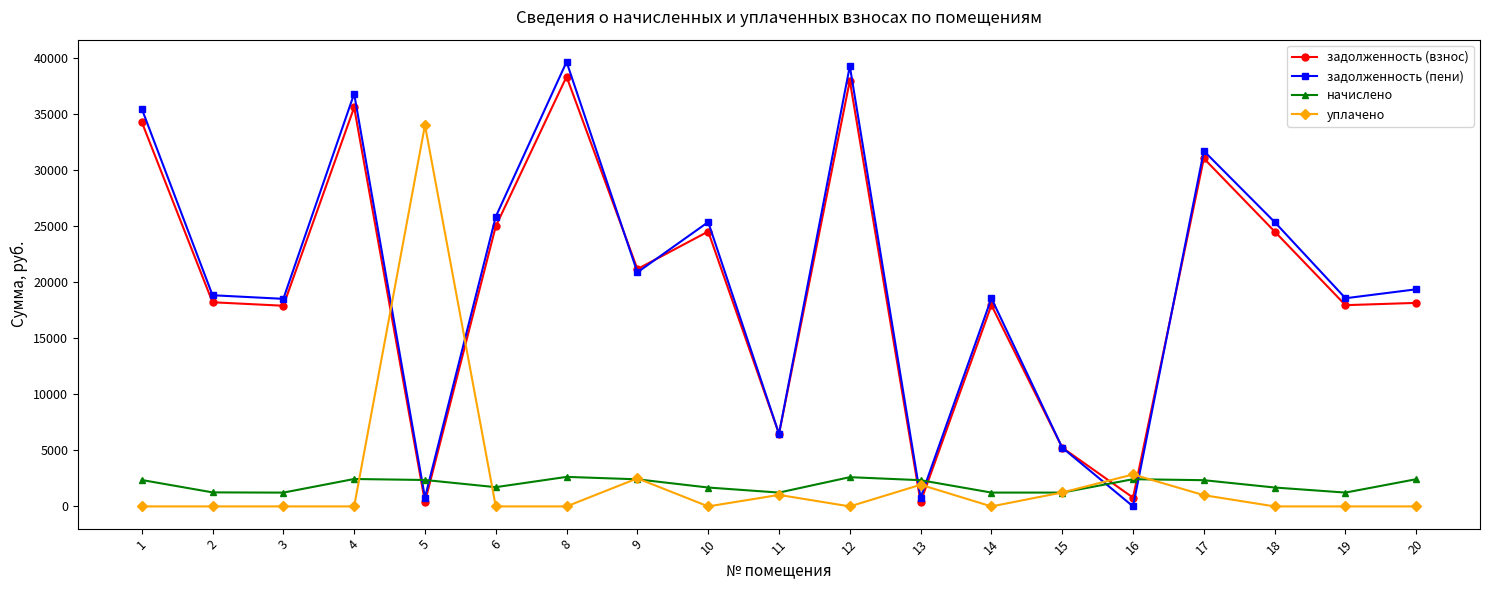

Where is the first local maximum for задолженность (пени)?

4